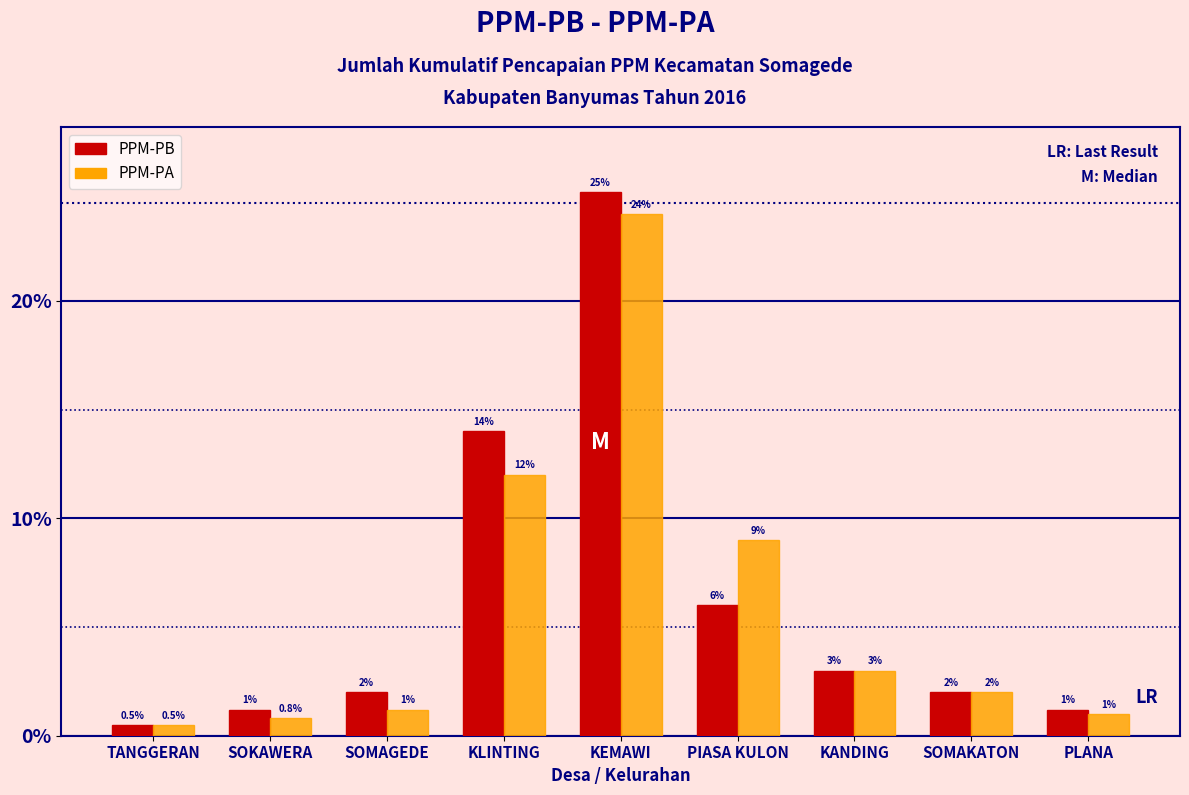

Reading left to right, list all the values displayed in this chart.

PPM-PB: TANGGERAN=0.5	SOKAWERA=1.2	SOMAGEDE=2.0	KLINTING=14.0	KEMAWI=25.0	PIASA KULON=6.0	KANDING=3.0	SOMAKATON=2.0	PLANA=1.2
PPM-PA: TANGGERAN=0.5	SOKAWERA=0.8	SOMAGEDE=1.2	KLINTING=12.0	KEMAWI=24.0	PIASA KULON=9.0	KANDING=3.0	SOMAKATON=2.0	PLANA=1.0